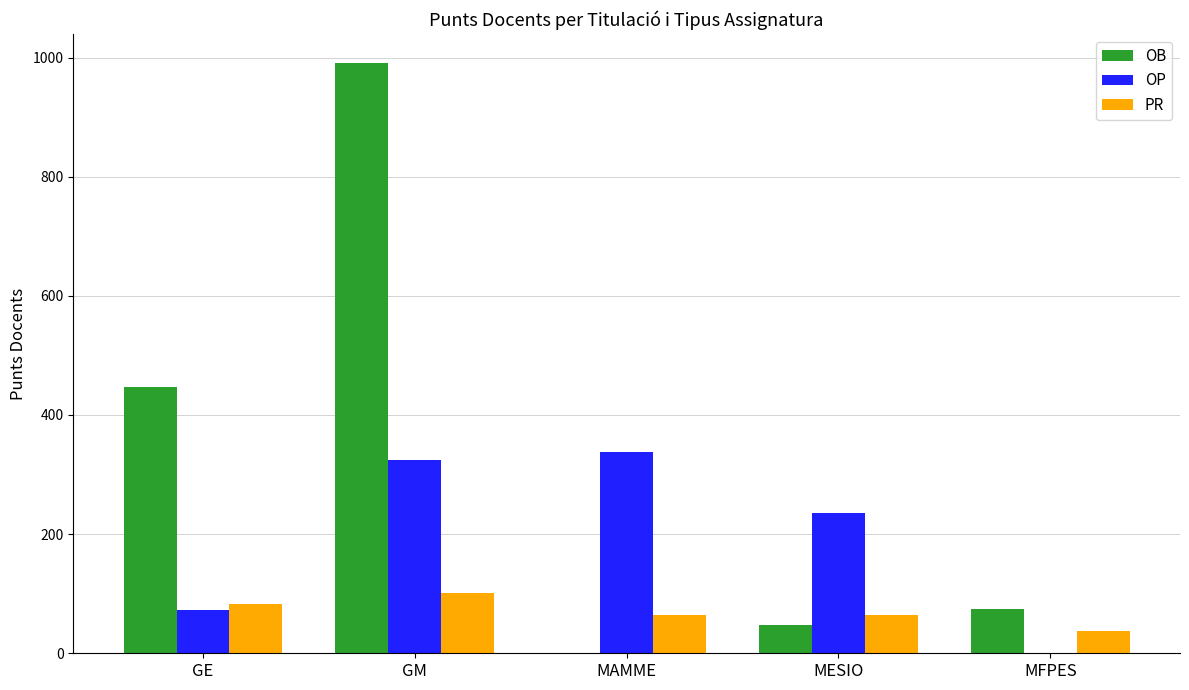

True or false: PR has a value of 37.5 at MFPES.

True